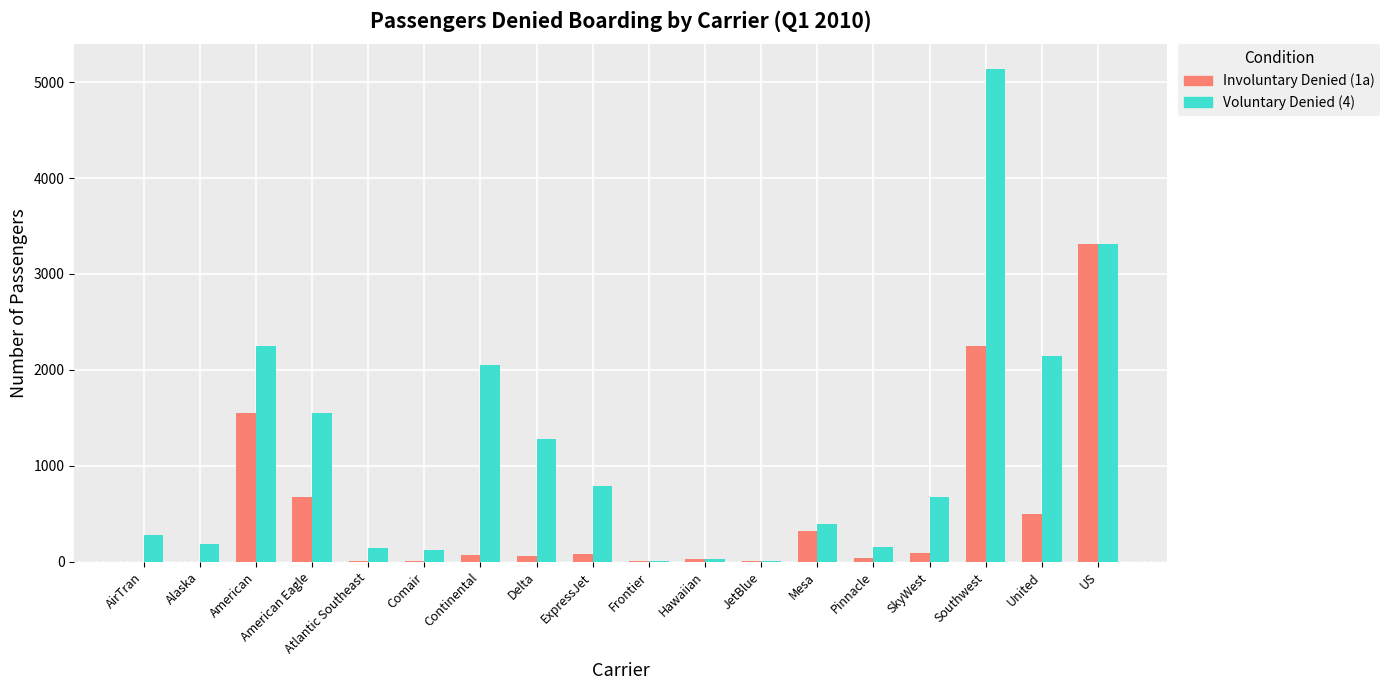

Which category has the highest value in the Involuntary Denied (1a) series?

US